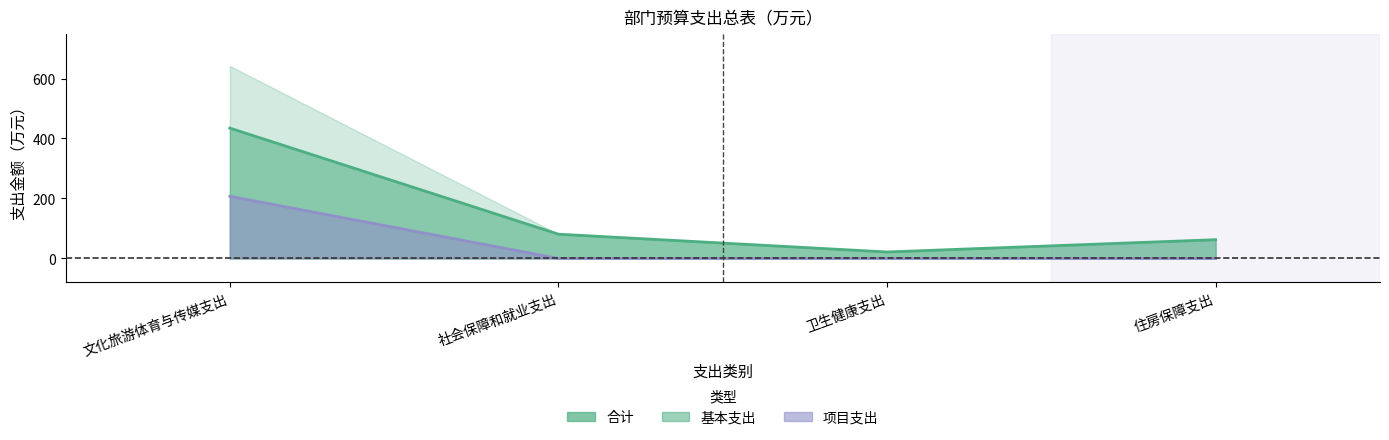

What is the difference between the maximum and minimum values in the 合计 series?

413.2